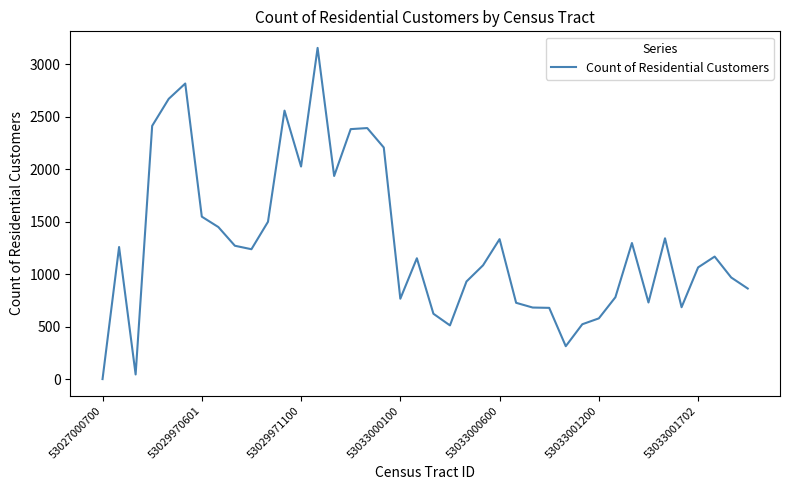

What is the greatest value displayed?

3154